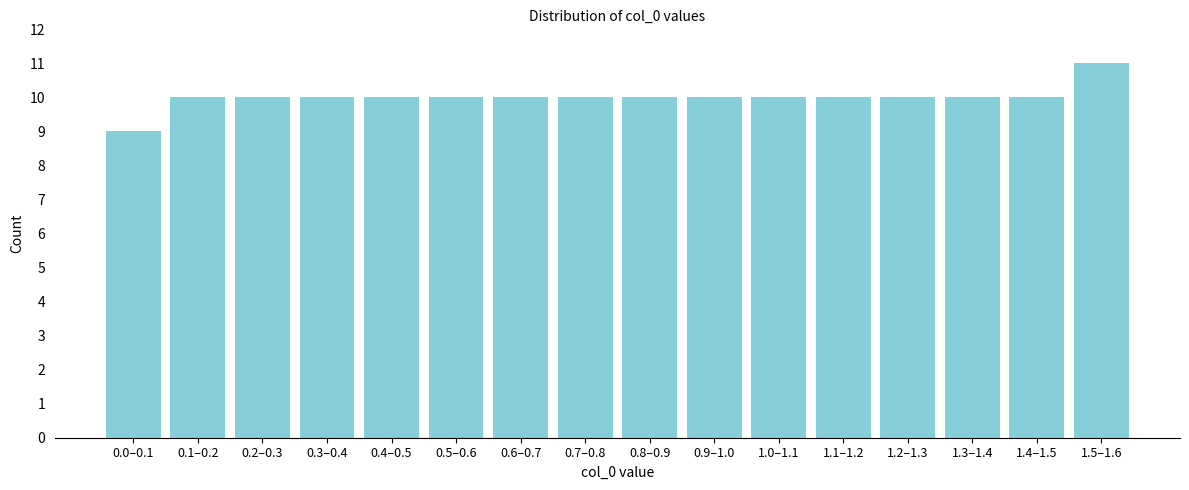

Reading right to left, list all the values displayed in this chart.

11	10	10	10	10	10	10	10	10	10	10	10	10	10	10	9